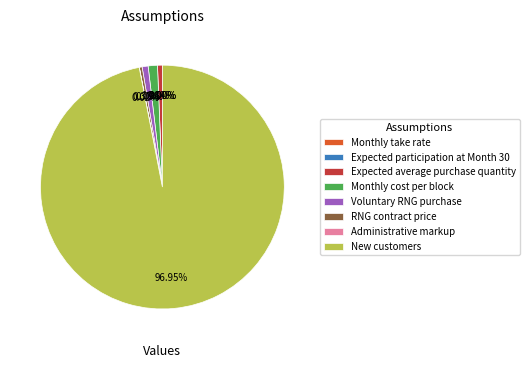

Combined, do Expected average purchase quantity and Monthly cost per block account for over 50%?

No